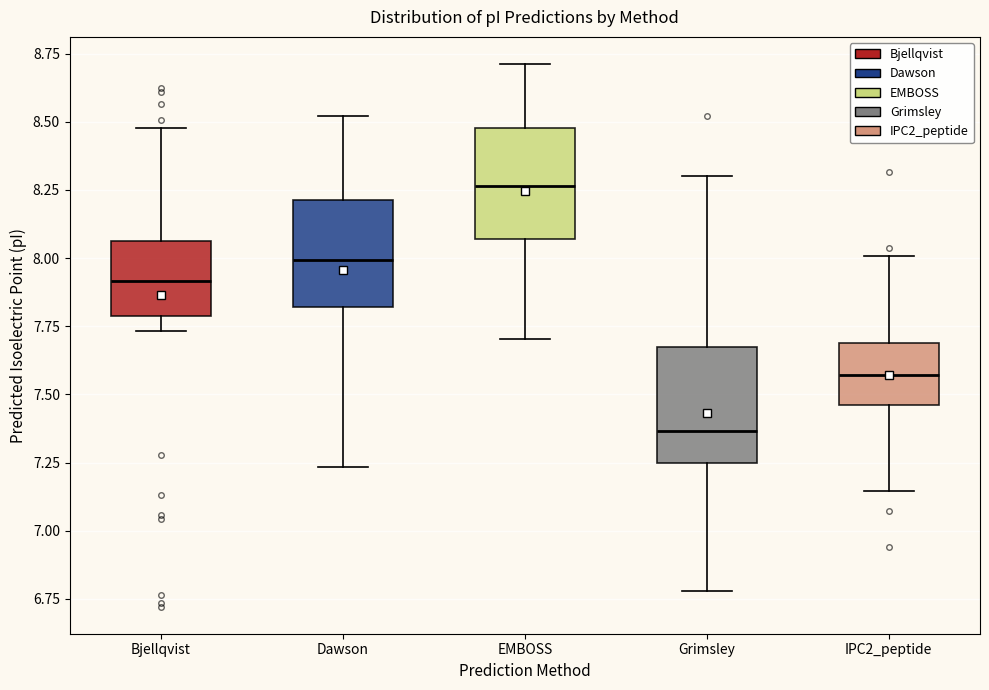

Reading left to right, transcribe this box plot: for each box, give where its median line is, the range the box spans, and where its two whiskers end, as read against the y-axis. The values are not printed on the chart, so give them approximately, as read against the axis.

Bjellqvist: median 7.90, box 7.80 to 8.05, whiskers 7.75 to 8.50
Dawson: median 8.00, box 7.80 to 8.20, whiskers 7.25 to 8.50
EMBOSS: median 8.25, box 8.05 to 8.50, whiskers 7.70 to 8.70
Grimsley: median 7.35, box 7.25 to 7.65, whiskers 6.80 to 8.30
IPC2_peptide: median 7.55, box 7.45 to 7.70, whiskers 7.15 to 8.00